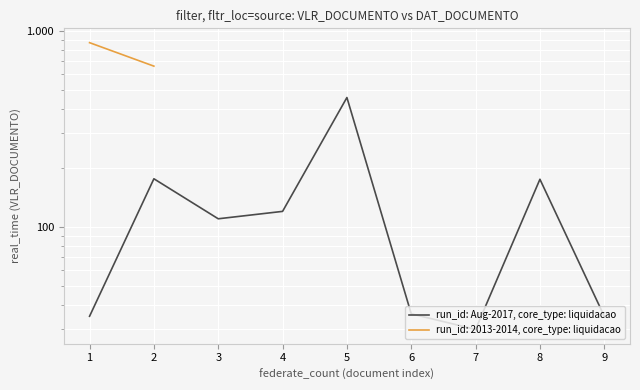

True or false: the data has more than 0 interior local peaks.

True